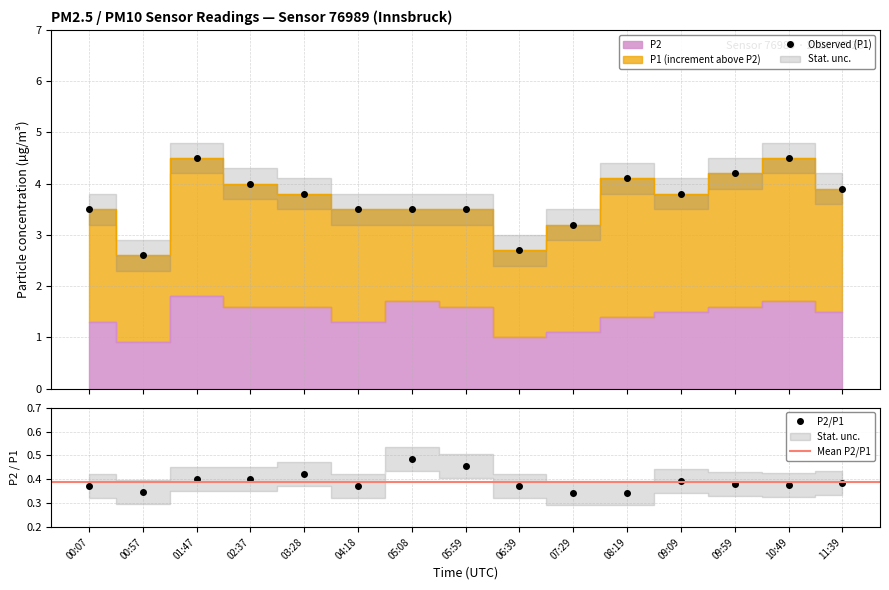

Rank the categories by P1 value from lowest to highest.

00:57, 06:39, 07:29, 00:07, 04:18, 05:08, 05:59, 03:28, 09:09, 11:39, 02:37, 08:19, 09:59, 01:47, 10:49